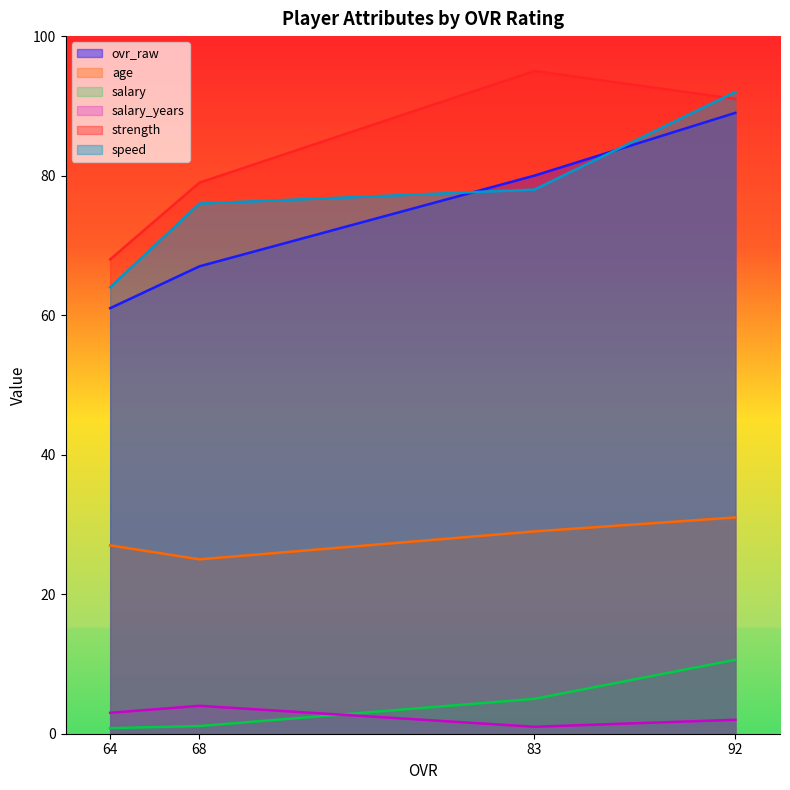

What is the sum of the salary_years values at 68 and 64?

7.0